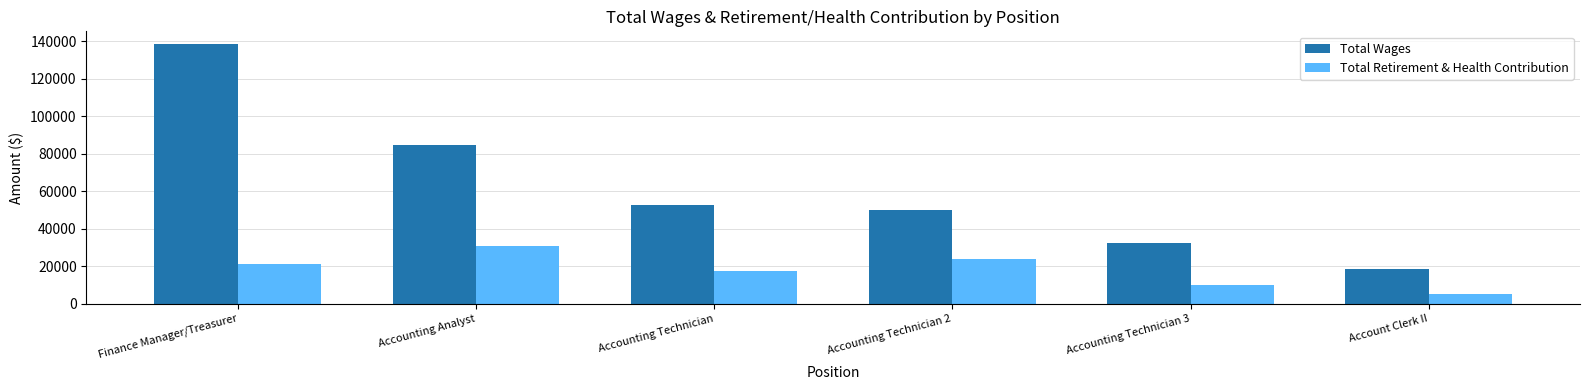

At which category does the chart reach its peak across all series?

Finance Manager/Treasurer